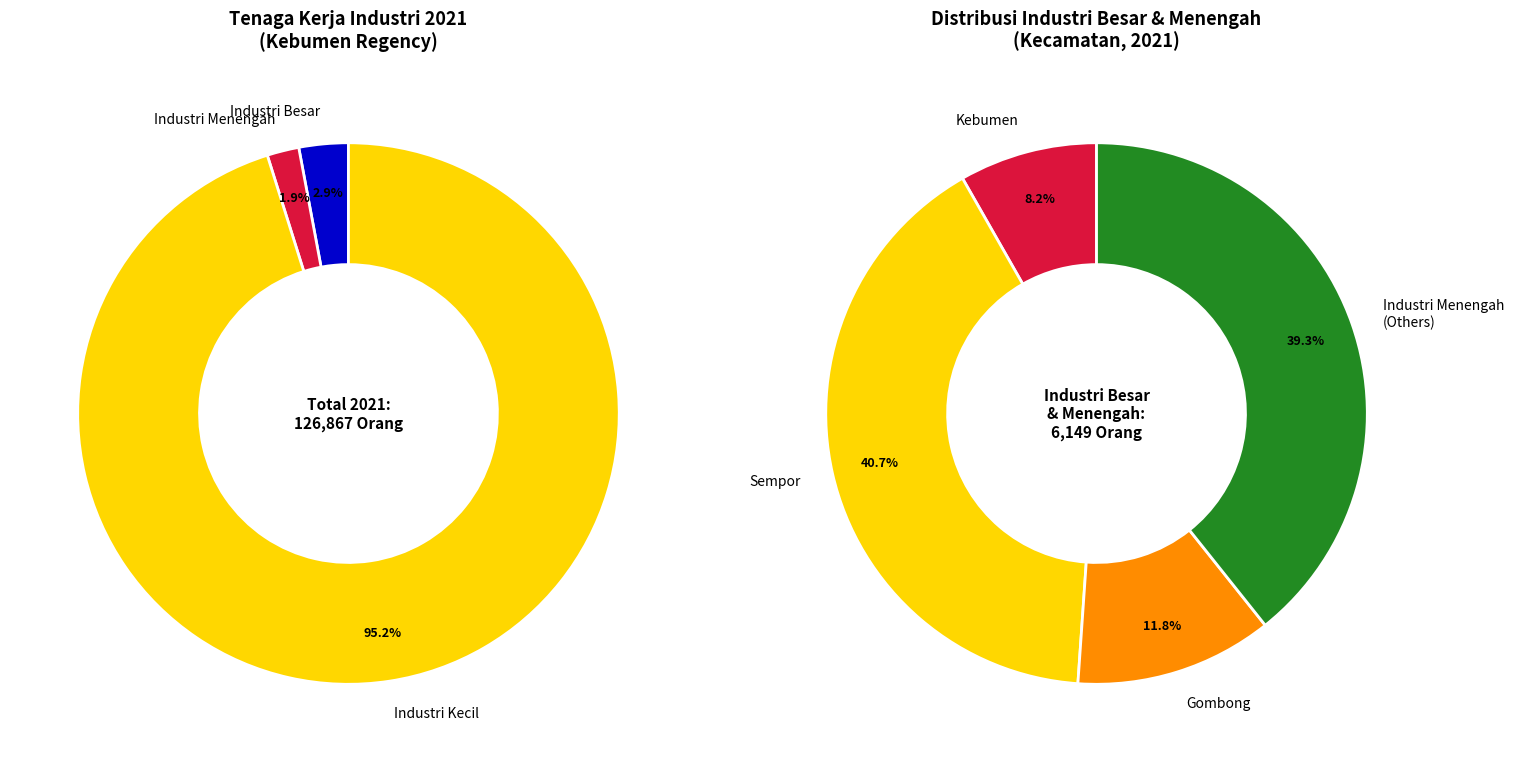

Which slice is the smallest?

Industri Menengah